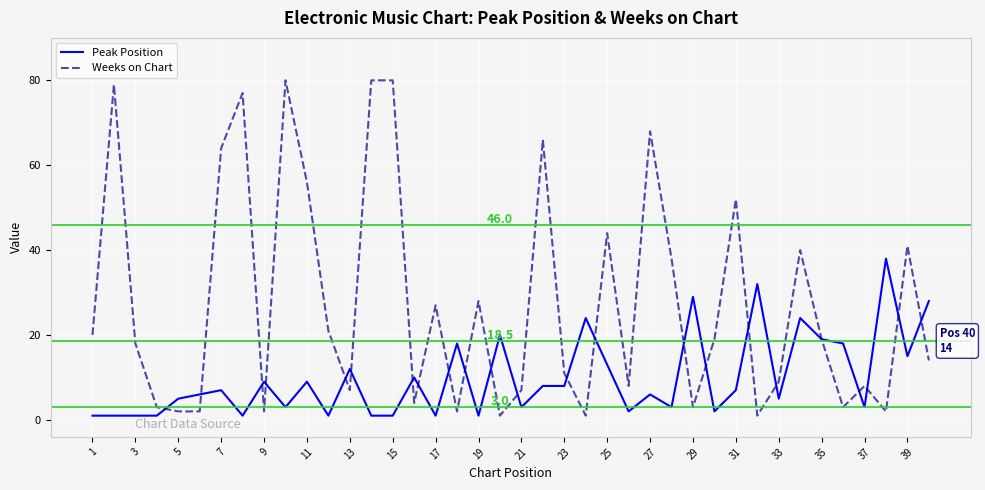

Reading left to right, what are all the values shown in this chart?

Peak Position: 1	1	1	1	5	6	7	1	9	3	9	1	12	1	1	10	1	18	1	20	3	8	8	24	13	2	6	3	29	2	7	32	5	24	19	18	3	38	15	28
Weeks on Chart: 20	79	18	3	2	2	64	77	2	80	56	21	7	80	80	4	27	2	28	1	7	66	11	1	44	8	68	38	3	19	52	1	9	40	19	3	8	2	41	14